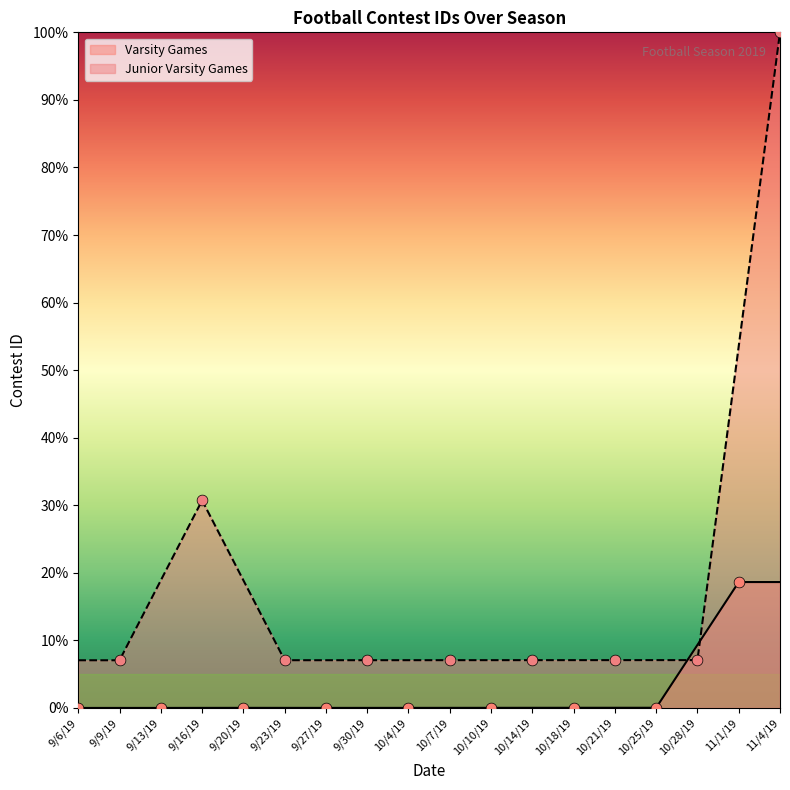

Which series has the largest total across all categories?

Junior Varsity Games